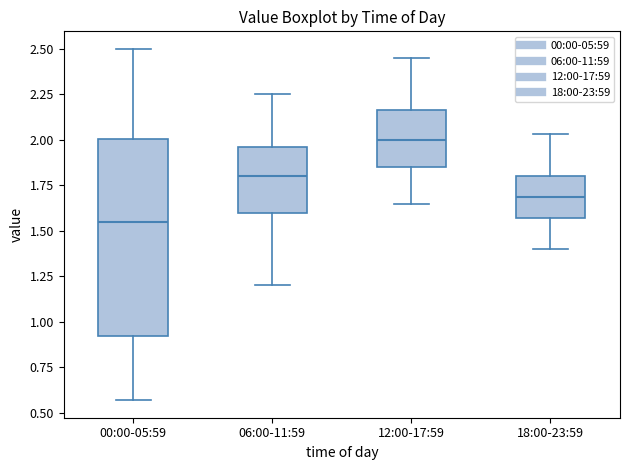

Reading left to right, transcribe this box plot: for each box, give where its median line is, the range the box spans, and where its two whiskers end, as read against the y-axis. The values are not printed on the chart, so give them approximately, as read against the axis.

00:00-05:59: median 1.55, box 0.90 to 2.00, whiskers 0.55 to 2.50
06:00-11:59: median 1.80, box 1.60 to 1.95, whiskers 1.20 to 2.25
12:00-17:59: median 2.00, box 1.85 to 2.15, whiskers 1.65 to 2.45
18:00-23:59: median 1.70, box 1.55 to 1.80, whiskers 1.40 to 2.05